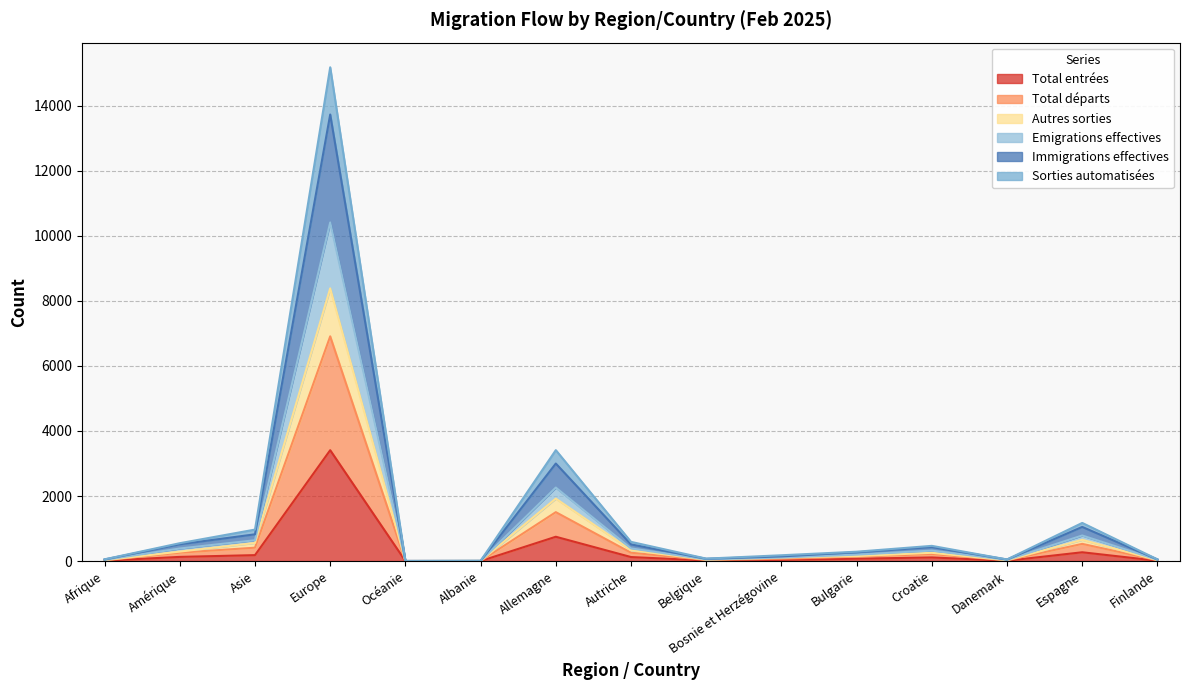

What is the minimum value for Total entrées?

1